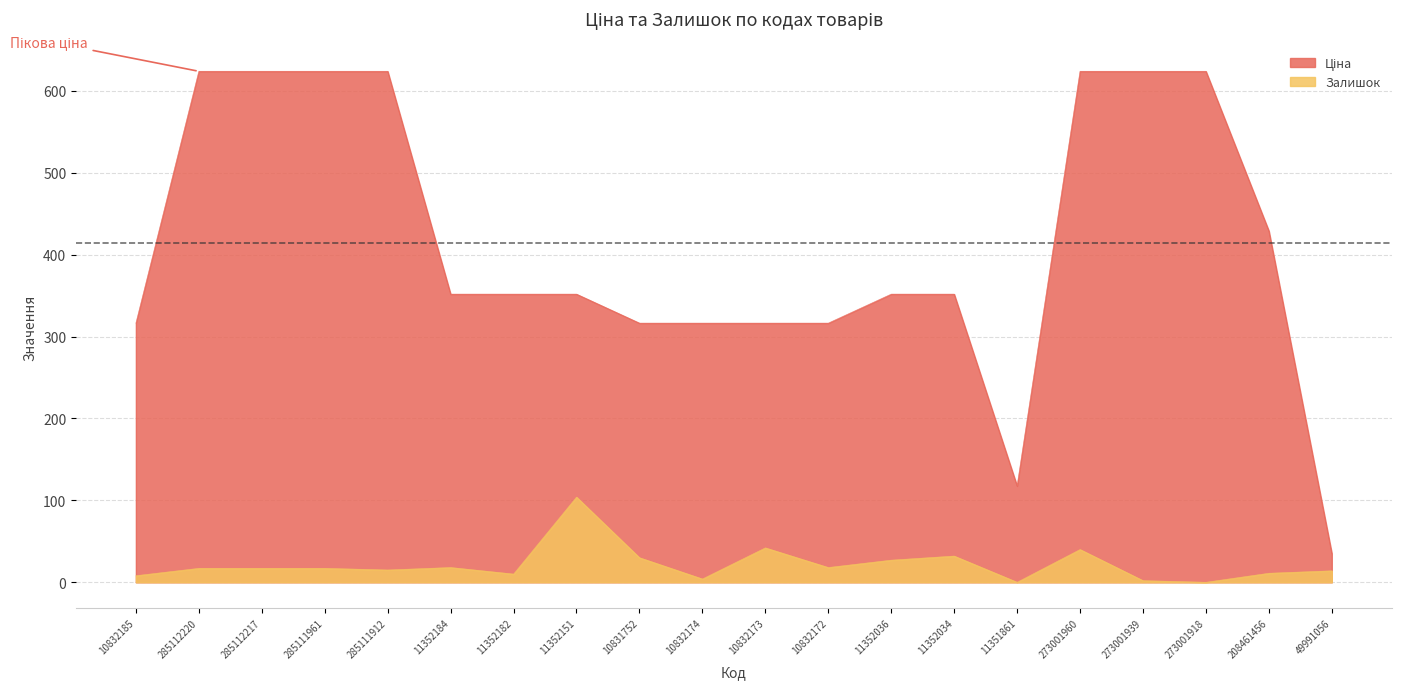

Rank the series at 11351861 from lowest to highest value.

Залишок, Ціна